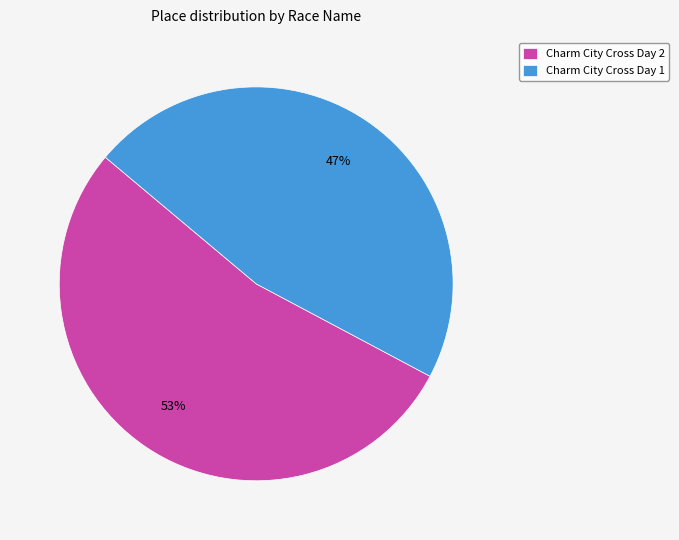

Combined, do Charm City Cross Day 2 and Charm City Cross Day 1 account for over 50%?

Yes